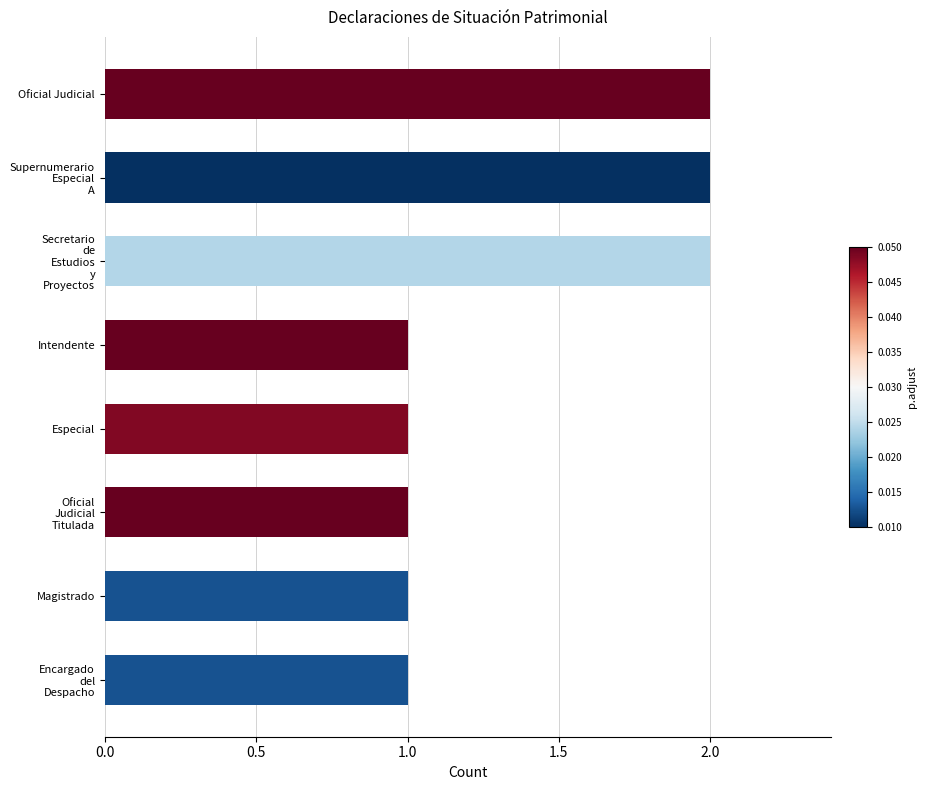

What is the sum of all values?

11